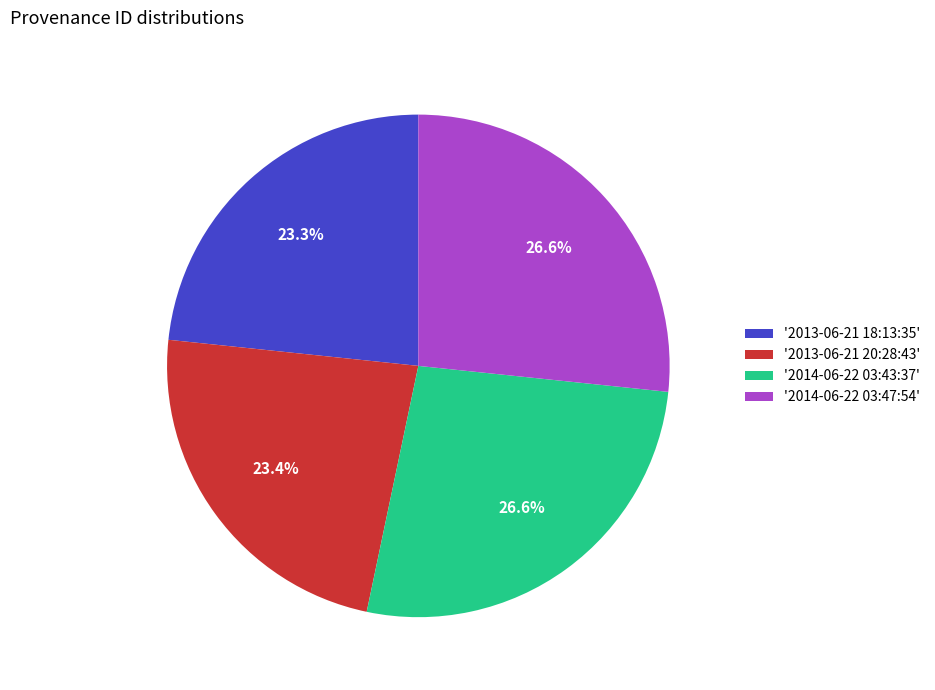

Count the number of slices in the pie.

4